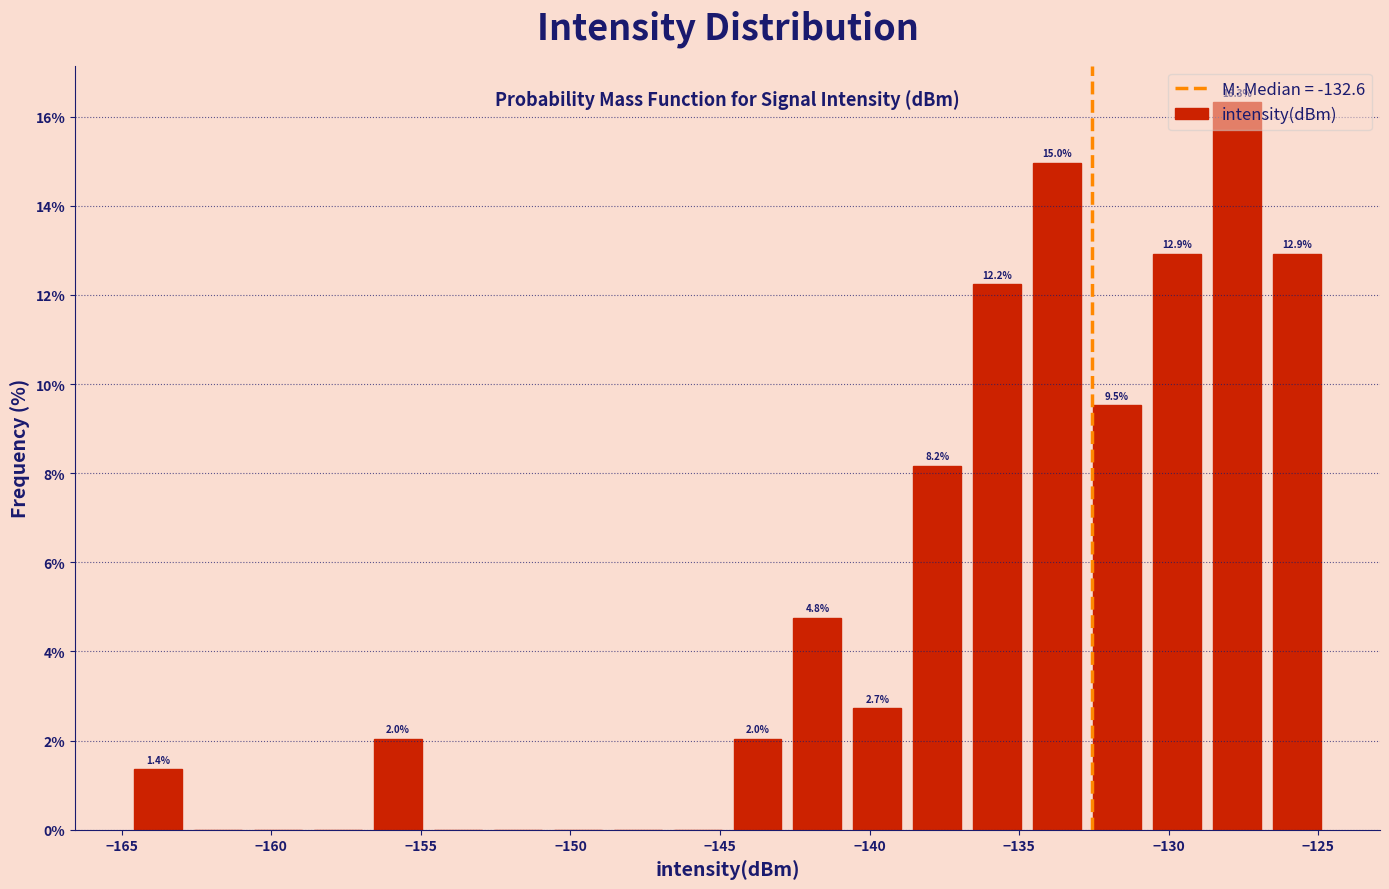

Which range on the x-axis has the tallest bar?

-128.5 to -126.5